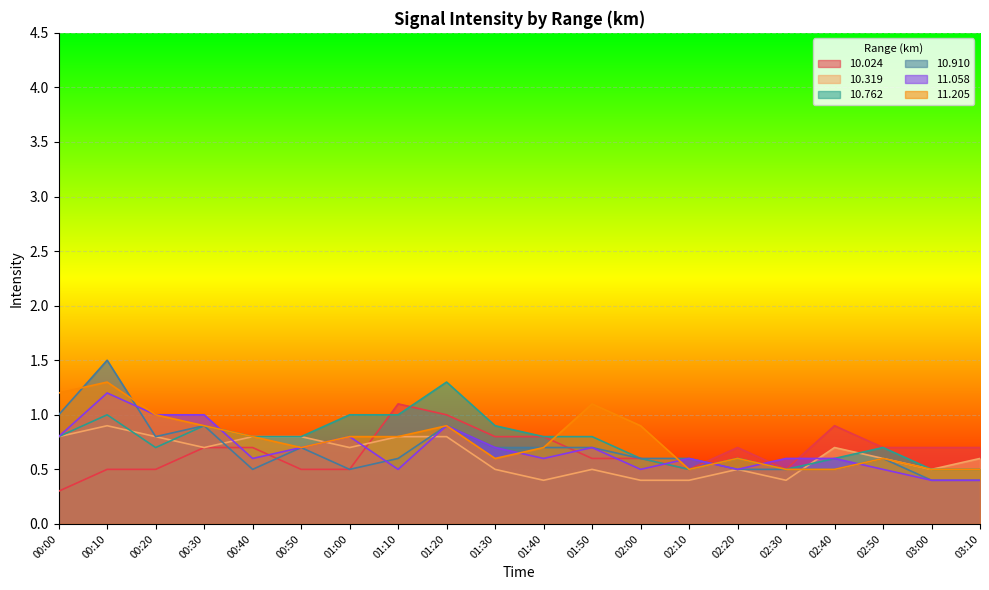

Reading left to right, list all the values displayed in this chart.

 10.024: 00:00=0.3	00:10=0.5	00:20=0.5	00:30=0.7	00:40=0.7	00:50=0.5	01:00=0.5	01:10=1.1	01:20=1.0	01:30=0.8	01:40=0.8	01:50=0.6	02:00=0.6	02:10=0.5	02:20=0.7	02:30=0.5	02:40=0.9	02:50=0.7	03:00=0.7	03:10=0.7
 10.319: 00:00=0.8	00:10=0.9	00:20=0.8	00:30=0.7	00:40=0.8	00:50=0.8	01:00=0.7	01:10=0.8	01:20=0.8	01:30=0.5	01:40=0.4	01:50=0.5	02:00=0.4	02:10=0.4	02:20=0.5	02:30=0.4	02:40=0.7	02:50=0.6	03:00=0.5	03:10=0.6
 10.762: 00:00=0.8	00:10=1.0	00:20=0.7	00:30=0.9	00:40=0.8	00:50=0.8	01:00=1.0	01:10=1.0	01:20=1.3	01:30=0.9	01:40=0.8	01:50=0.8	02:00=0.6	02:10=0.5	02:20=0.6	02:30=0.5	02:40=0.6	02:50=0.7	03:00=0.5	03:10=0.5
 10.910: 00:00=1.0	00:10=1.5	00:20=0.8	00:30=0.9	00:40=0.5	00:50=0.7	01:00=0.5	01:10=0.6	01:20=0.9	01:30=0.7	01:40=0.7	01:50=0.7	02:00=0.6	02:10=0.6	02:20=0.5	02:30=0.5	02:40=0.5	02:50=0.6	03:00=0.4	03:10=0.4
 11.058: 00:00=0.8	00:10=1.2	00:20=1.0	00:30=1.0	00:40=0.6	00:50=0.7	01:00=0.8	01:10=0.5	01:20=0.9	01:30=0.7	01:40=0.6	01:50=0.7	02:00=0.5	02:10=0.6	02:20=0.5	02:30=0.6	02:40=0.6	02:50=0.5	03:00=0.4	03:10=0.4
 11.205: 00:00=1.2	00:10=1.3	00:20=1.0	00:30=0.9	00:40=0.8	00:50=0.7	01:00=0.8	01:10=0.8	01:20=0.9	01:30=0.6	01:40=0.7	01:50=1.1	02:00=0.9	02:10=0.5	02:20=0.6	02:30=0.5	02:40=0.5	02:50=0.6	03:00=0.5	03:10=0.5